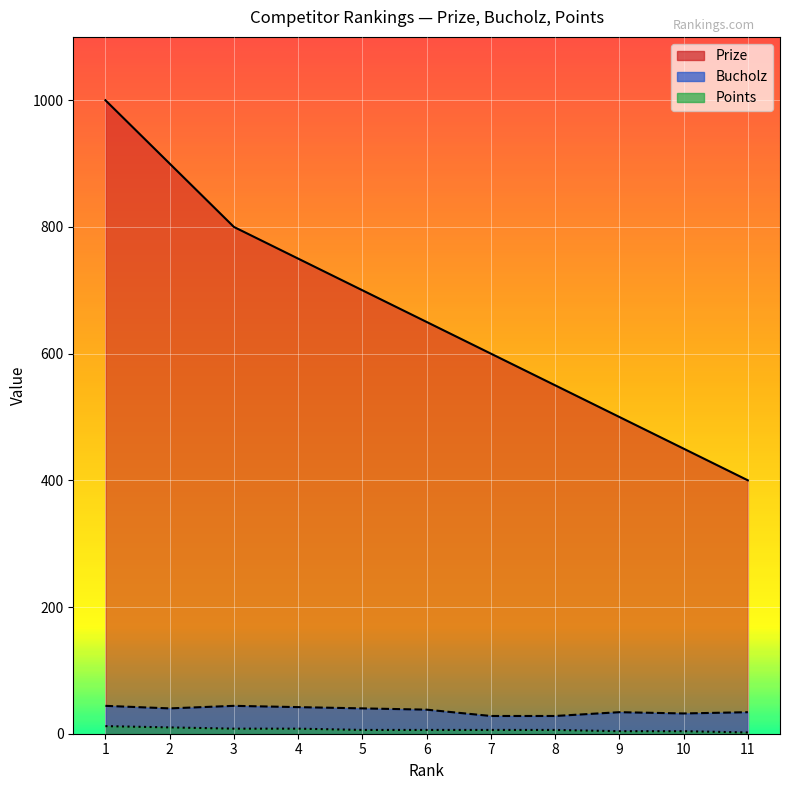

What is the difference between the Bucholz values at 2 and 8?

12